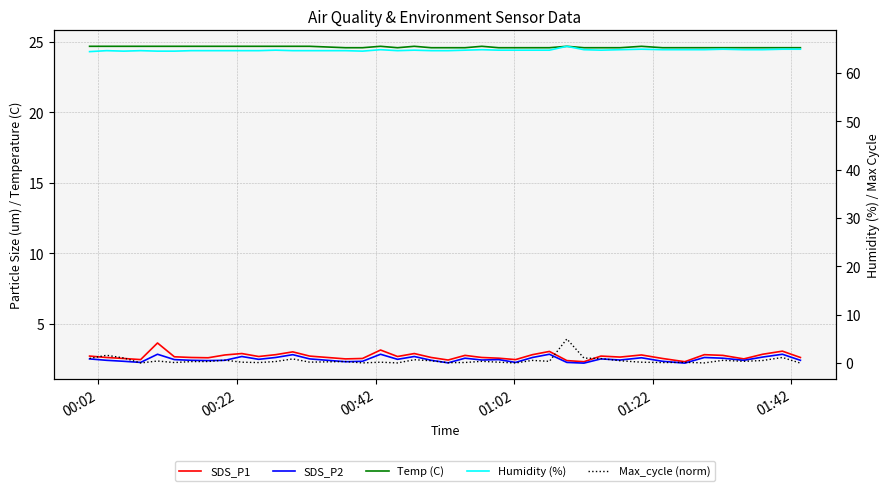

Count the Temp (C) values in the range 24 to 25.

40